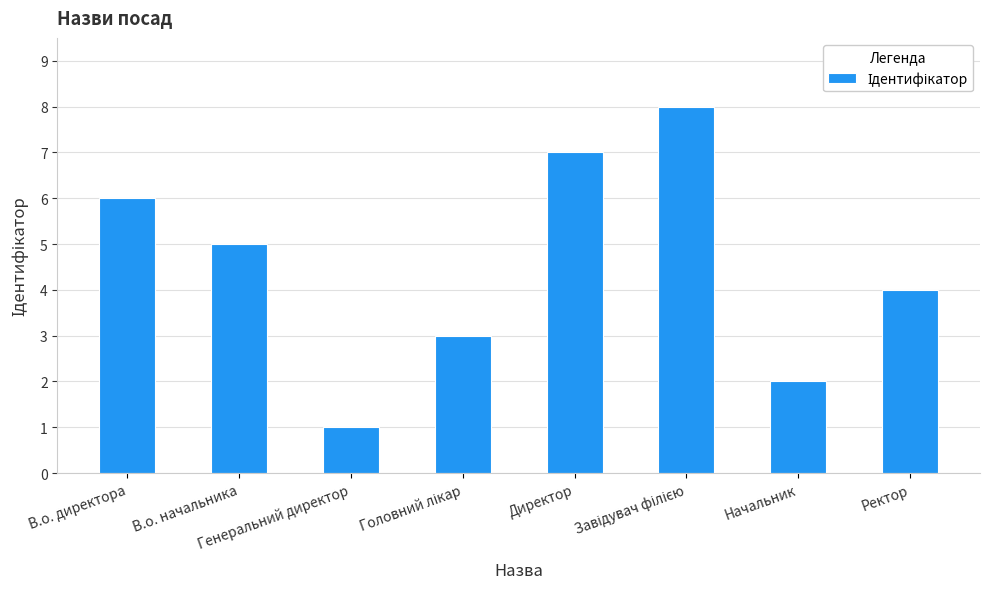

What is the difference between the second highest and minimum values?

6